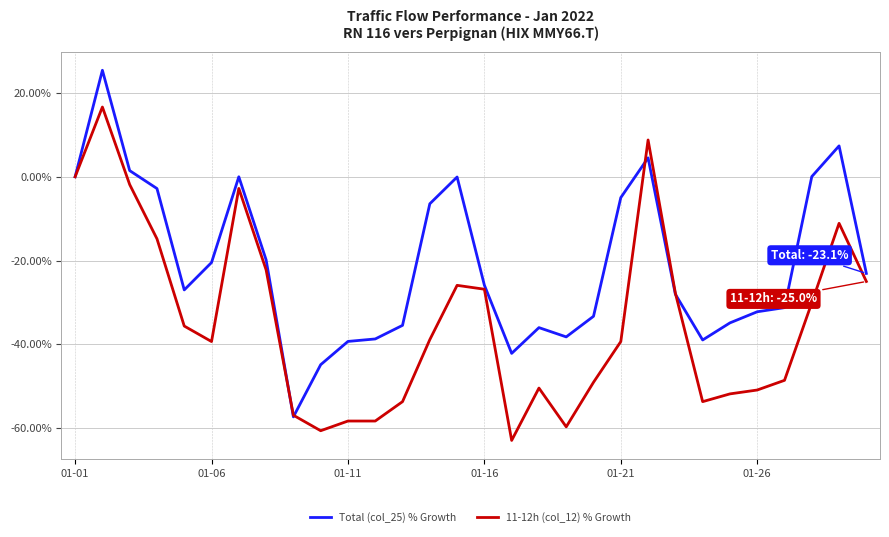

Which series has the largest total across all categories?

Total (col_25) % Growth